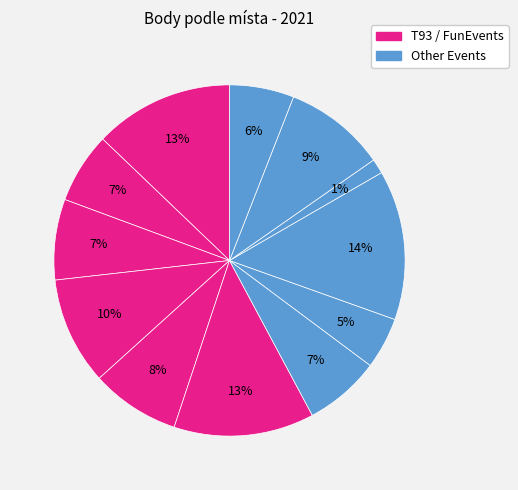

Does any single category account for the majority?

No